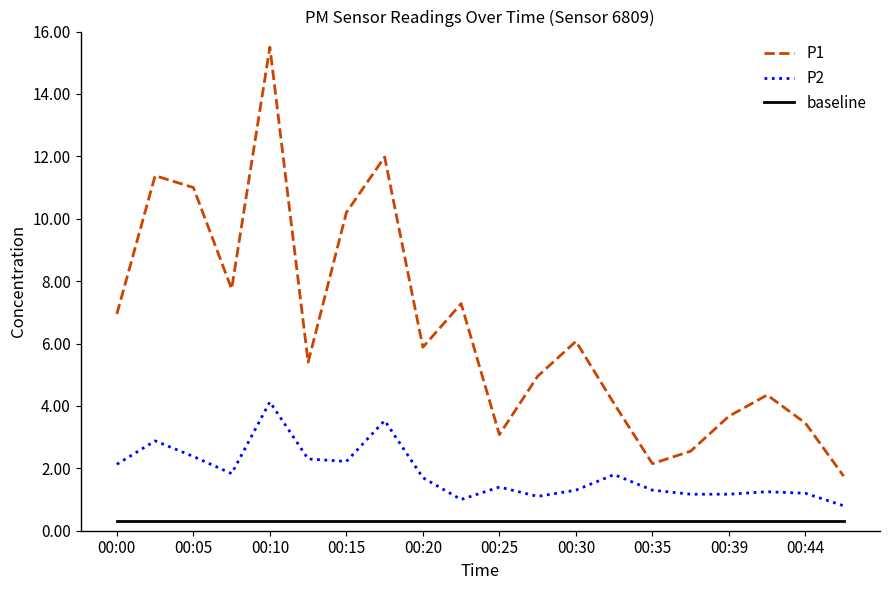

List the series in order of their peak value, highest first.

P1, P2, baseline